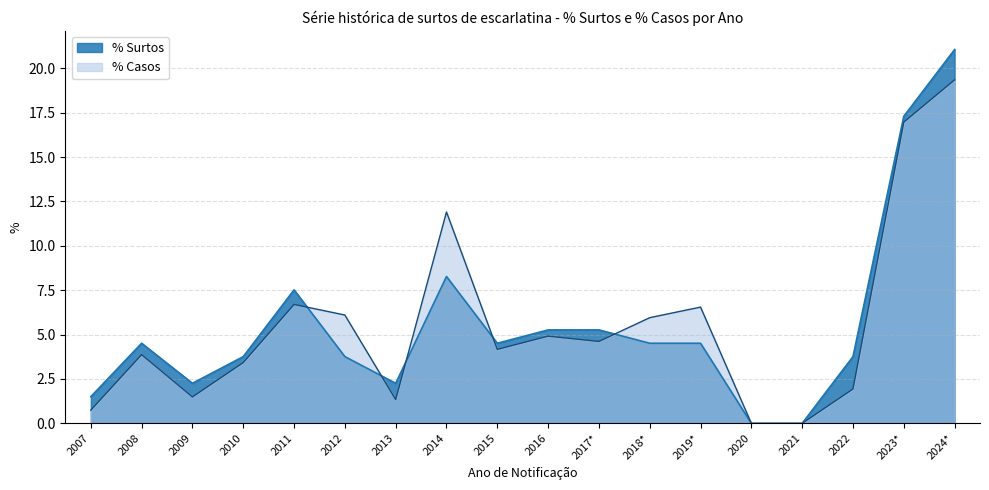

At 2012, list the series in order from largest to smallest.

% Casos, % Surtos